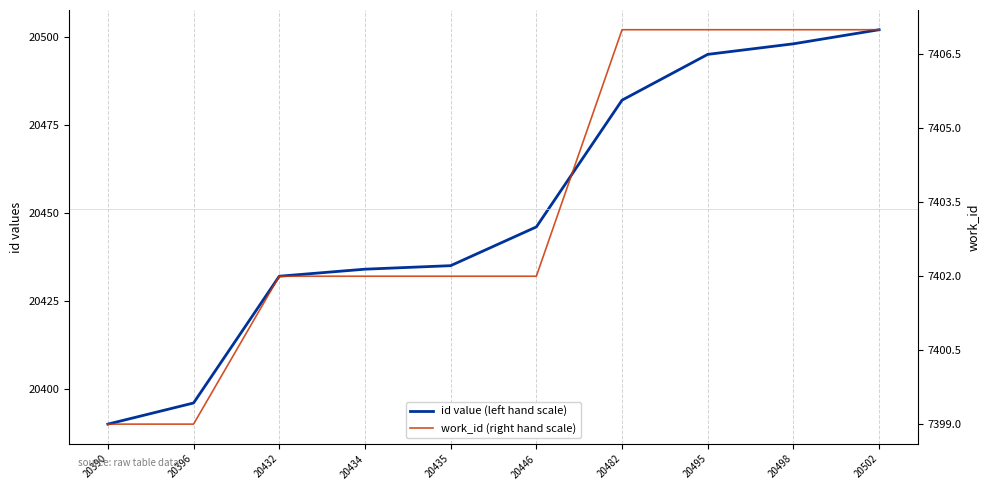

True or false: work_id (right hand scale) and id value (left hand scale) cross at least once.

False